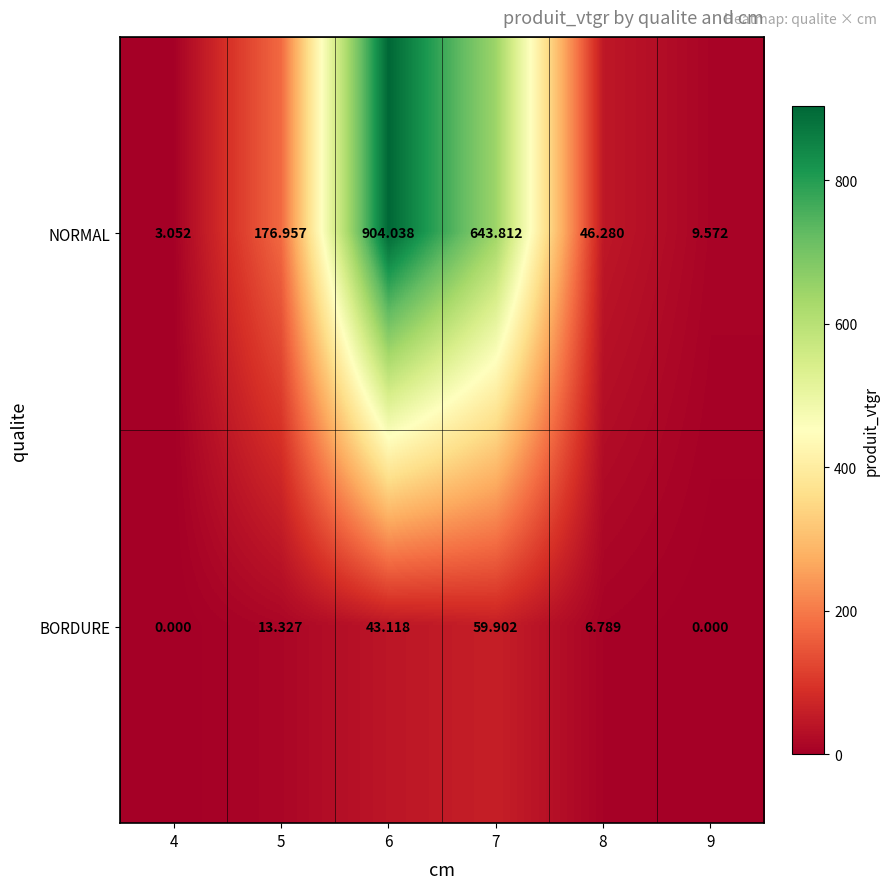

How many distinct data groups are displayed?

2